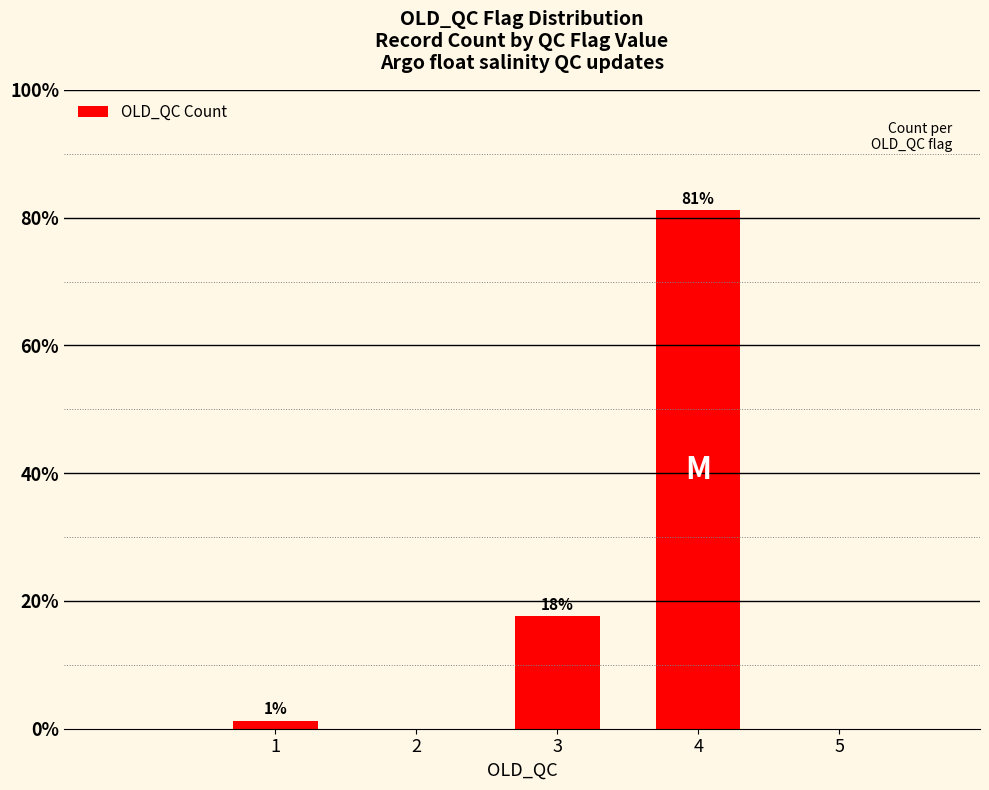

How many bars are there in total?

3